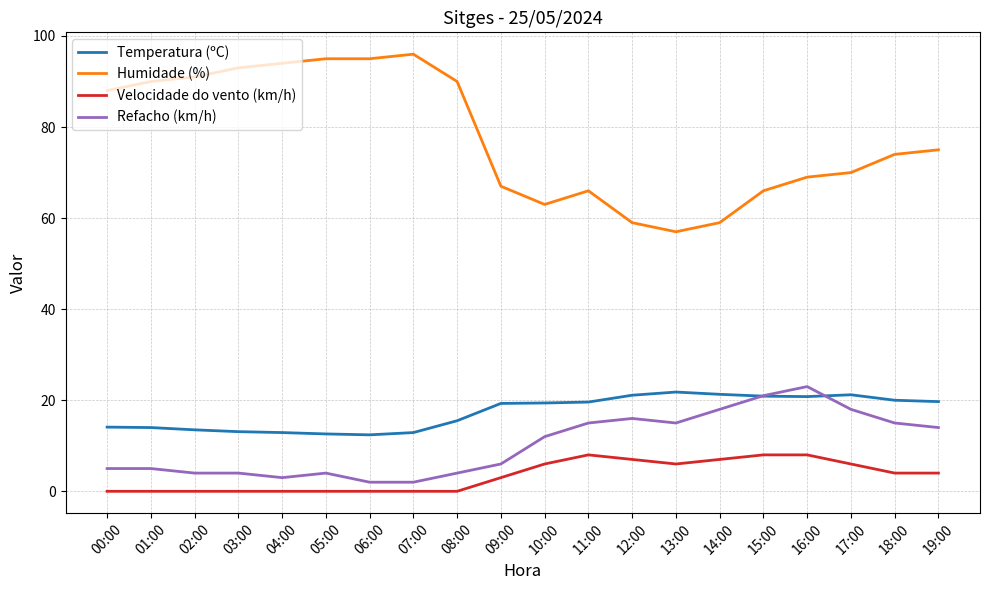

At how many categories does at least one series exceed 23?

20